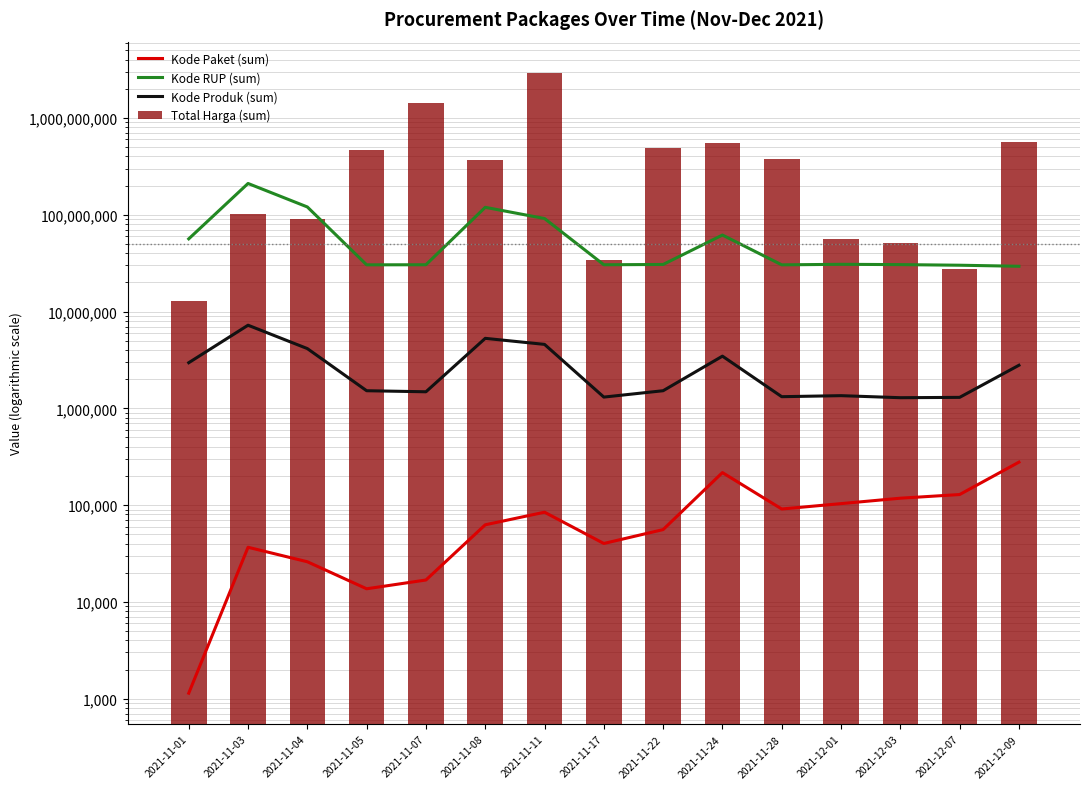

Reading left to right, transcribe all the data shown in this chart.

Kode Paket (sum): 2021-11-01=1139	2021-11-03=36653	2021-11-04=25967	2021-11-05=13652	2021-11-07=16823	2021-11-08=62560	2021-11-11=84399	2021-11-17=40112	2021-11-22=55826	2021-11-24=216626	2021-11-28=91101	2021-12-01=103541	2021-12-03=117783	2021-12-07=128516	2021-12-09=277693
Kode RUP (sum): 2021-11-01=56342574	2021-11-03=210446134	2021-11-04=120356034	2021-11-05=30372232	2021-11-07=30428912	2021-11-08=119291368	2021-11-11=91416907	2021-11-17=30416731	2021-11-22=30636058	2021-11-24=61692631	2021-11-28=30363247	2021-12-01=30745112	2021-12-03=30527421	2021-12-07=30089034	2021-12-09=29349760
Kode Produk (sum): 2021-11-01=2958631	2021-11-03=7219686	2021-11-04=4140417	2021-11-05=1519264	2021-11-07=1481562	2021-11-08=5282462	2021-11-11=4576059	2021-11-17=1305852	2021-11-22=1519260	2021-11-24=3458038	2021-11-28=1318333	2021-12-01=1350905	2021-12-03=1286873	2021-12-07=1297110	2021-12-09=2784100
Total Harga (sum): 2021-11-01=12787500	2021-11-03=102672270	2021-11-04=90672075	2021-11-05=464002100	2021-11-07=1425867900	2021-11-08=368566800	2021-11-11=2939163240	2021-11-17=34292000	2021-11-22=493000000	2021-11-24=545334200	2021-11-28=373404000	2021-12-01=56152800	2021-12-03=51601000	2021-12-07=27412000	2021-12-09=559971000